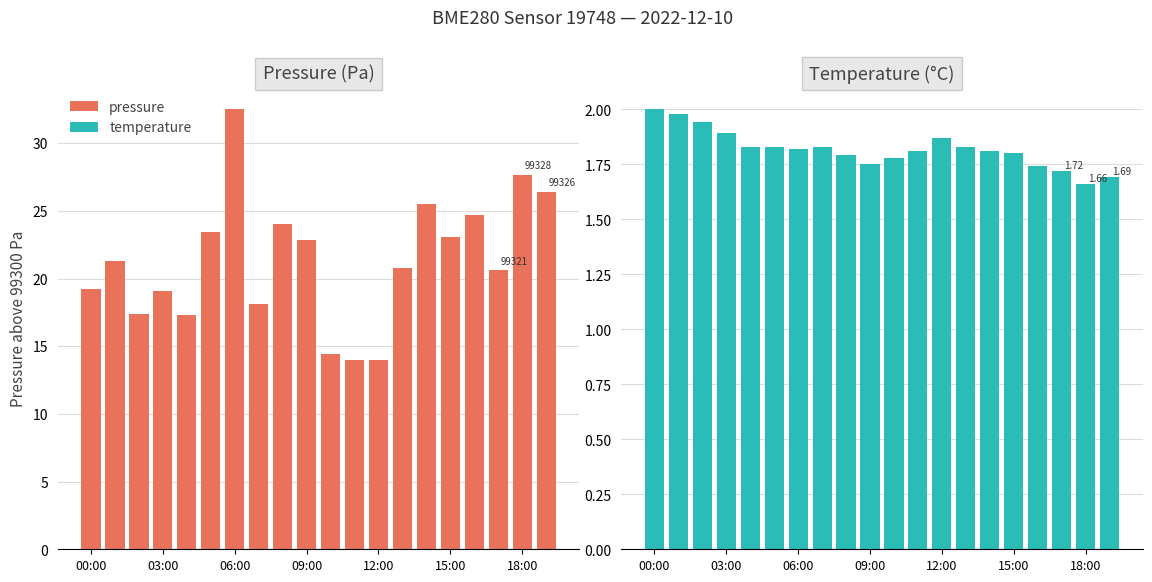

How many bars are there in total?

40